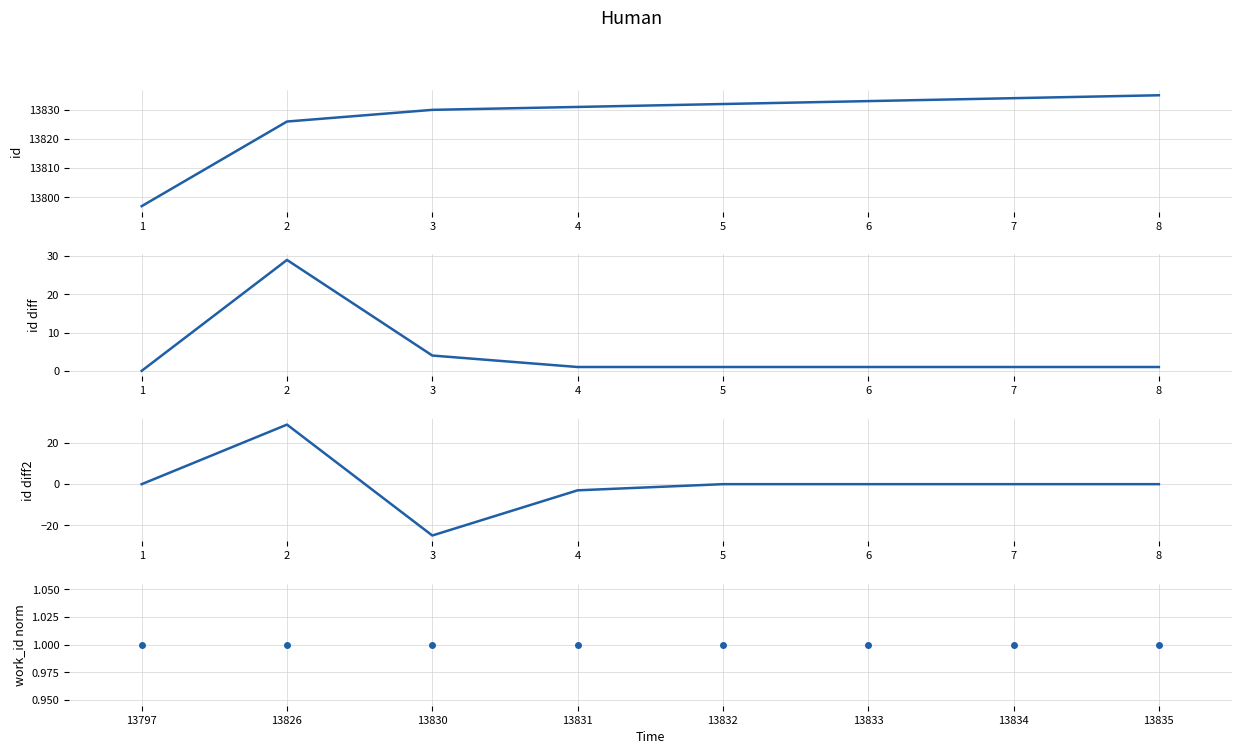

True or false: id has more than 1 points higher than both neighbors.

False